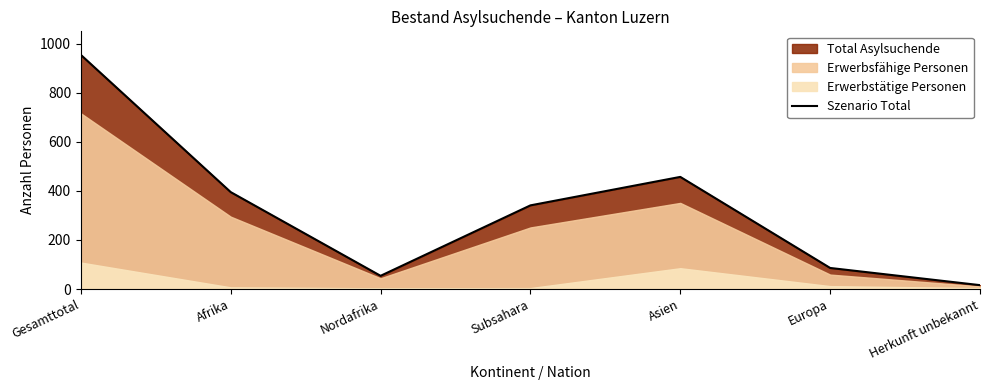

How many lines are shown in the chart?

1